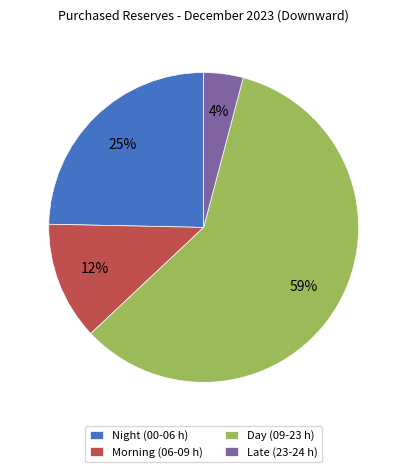

What is the largest slice in the pie chart?

Day (09-23 h)